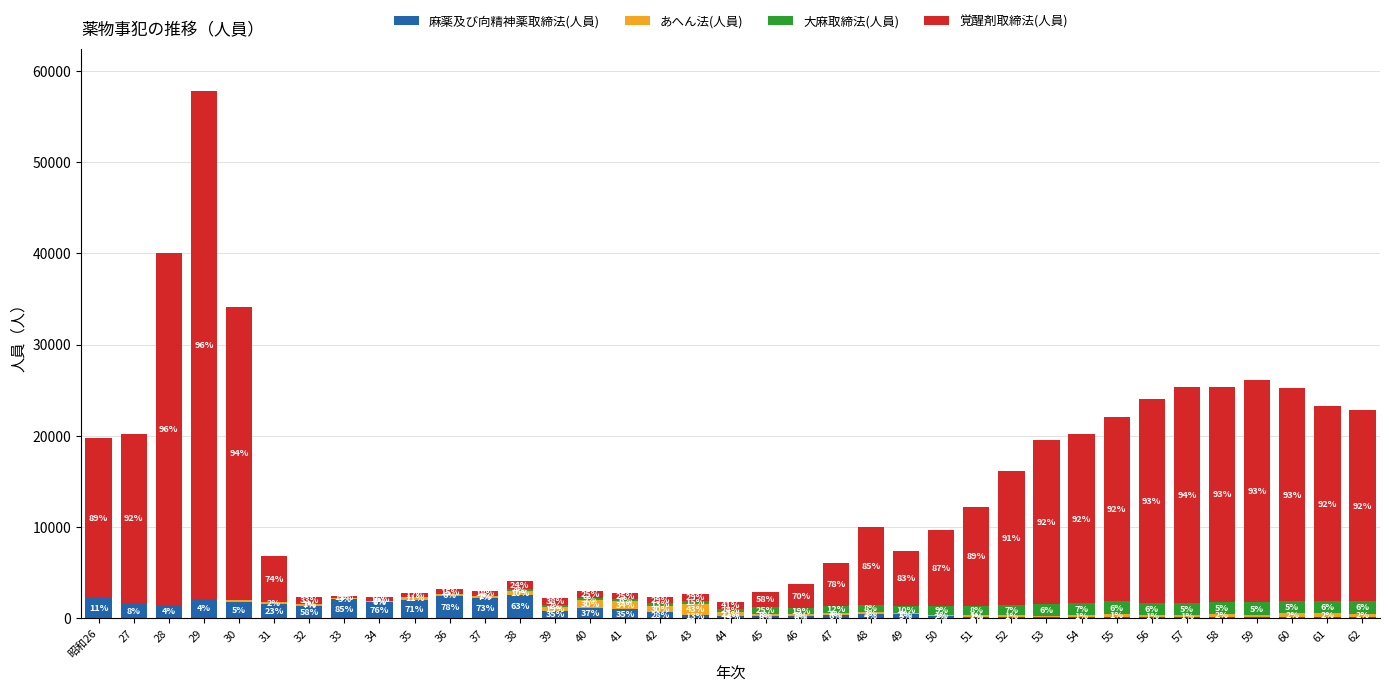

Are the bars horizontal?

No